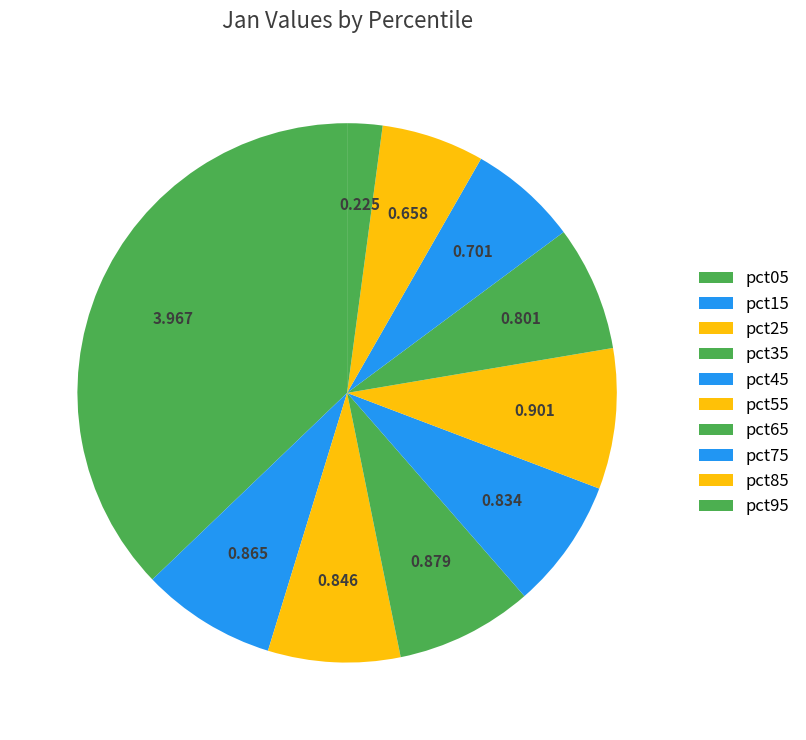

To the nearest percent, what is the combined percentage of pct65 and pct25?

15%